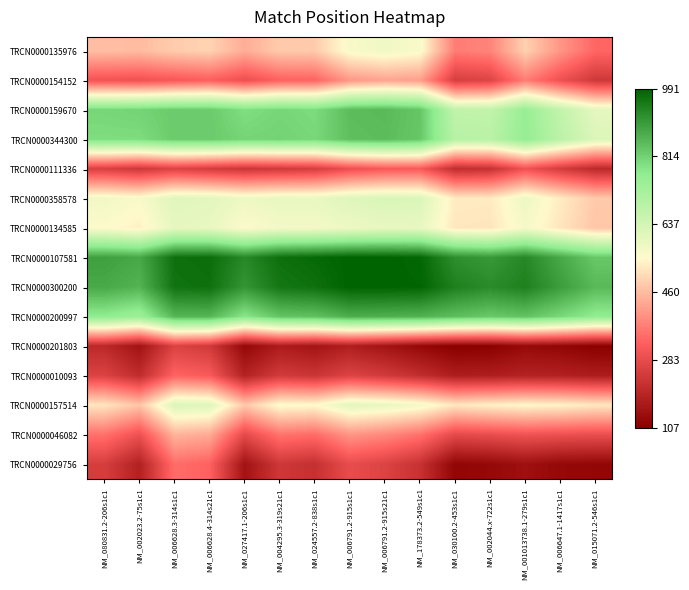

At how many categories does at least one series exceed 953?

7